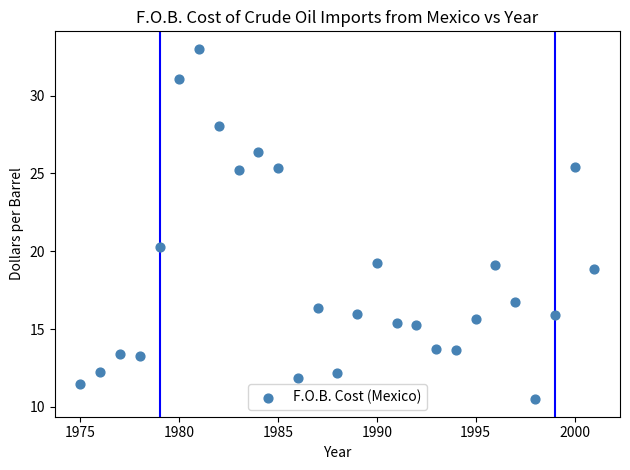

What Y value in the scatter plot is closest to 21?

20.3